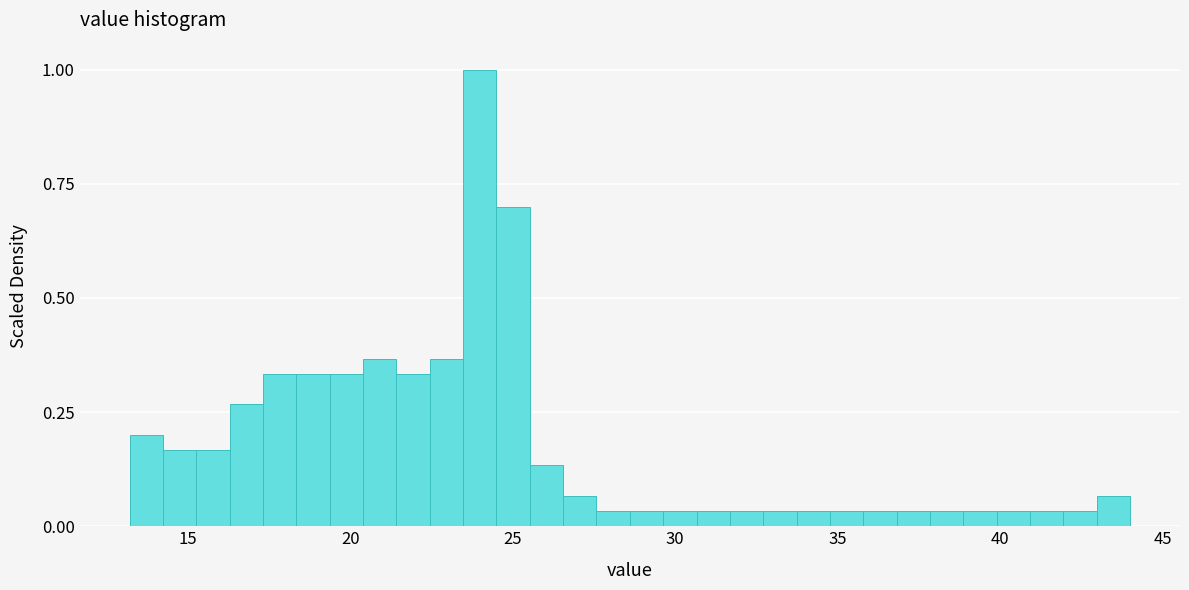

Read against the x-axis, roughly where is the centre of the tallest bar?

24.0